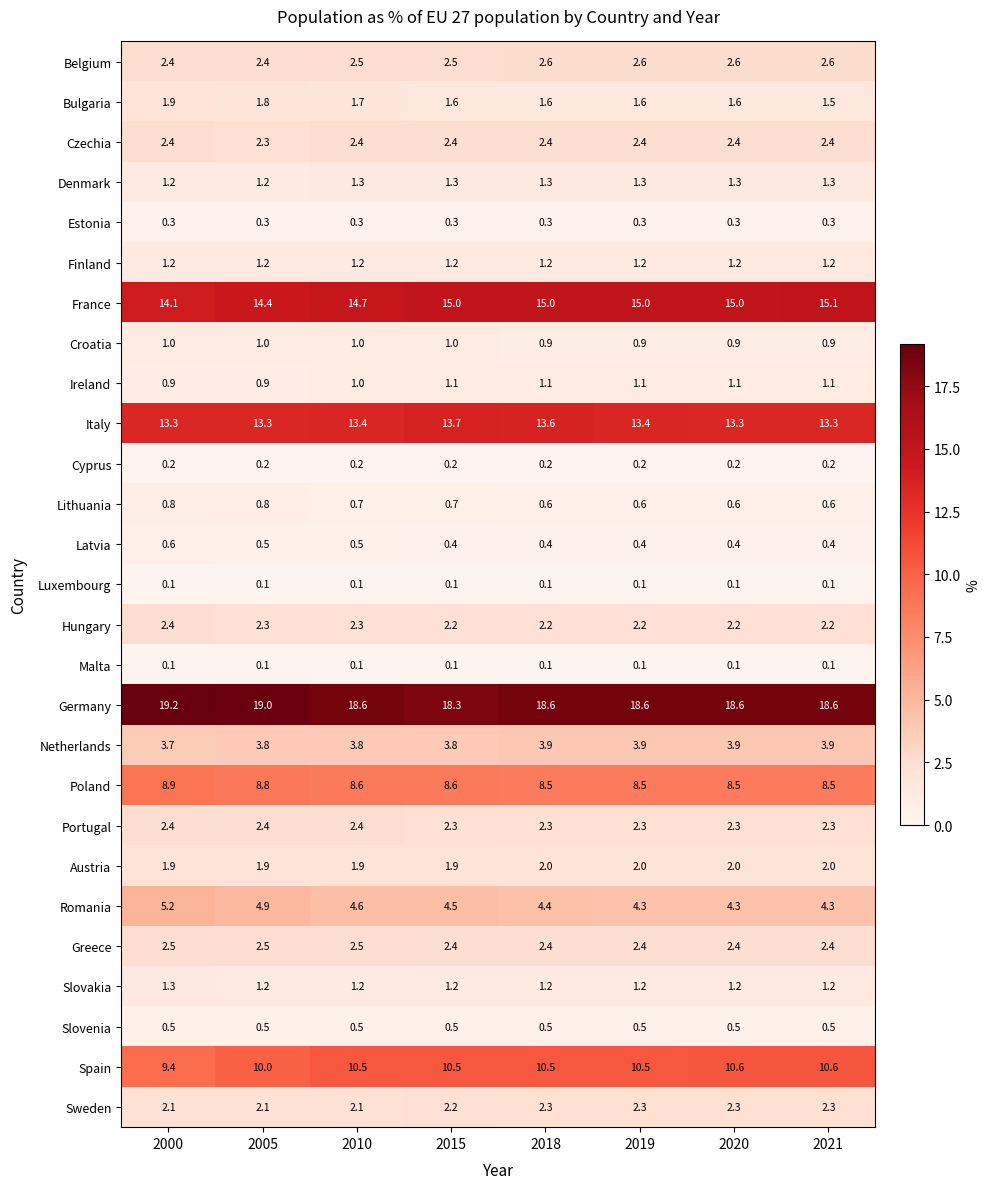

At which category is the sum across all series the highest?

2018